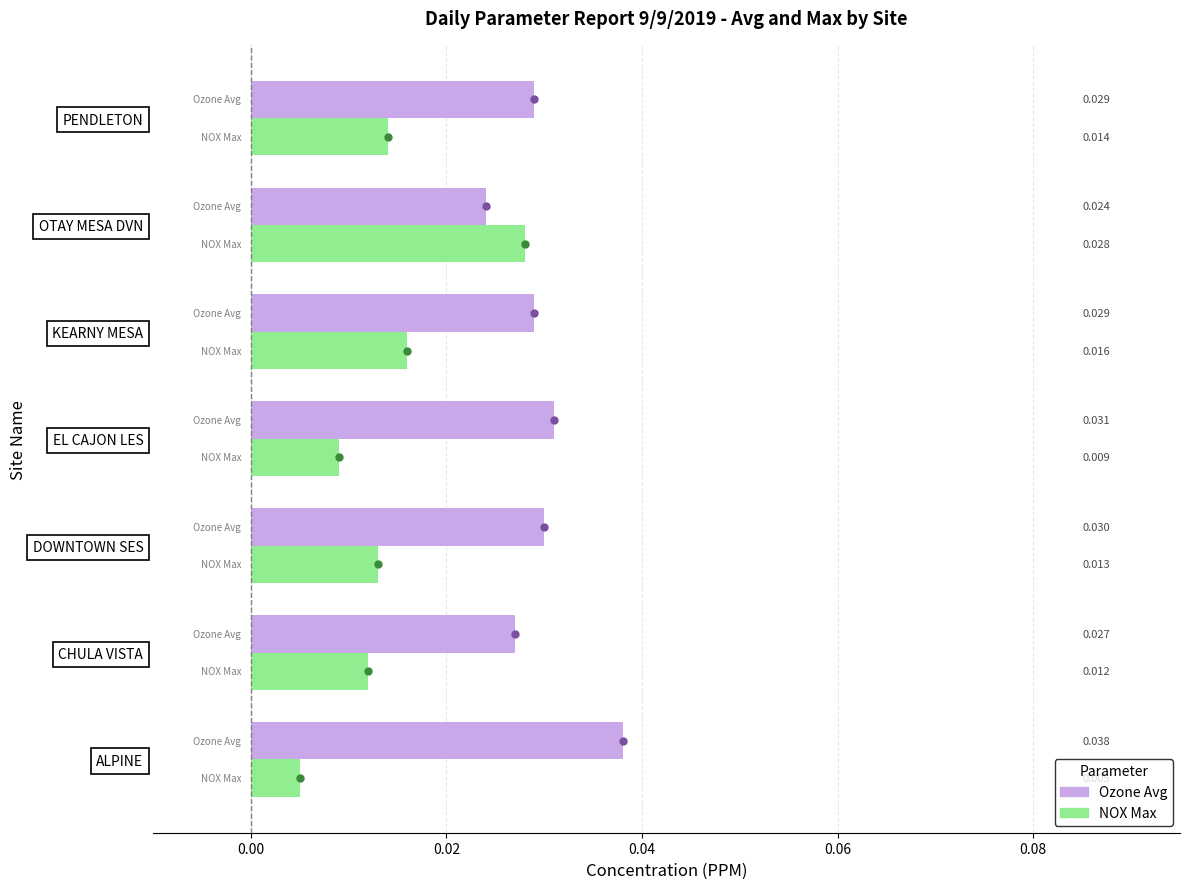

At which category is the sum across all series the highest?

OTAY MESA DVN